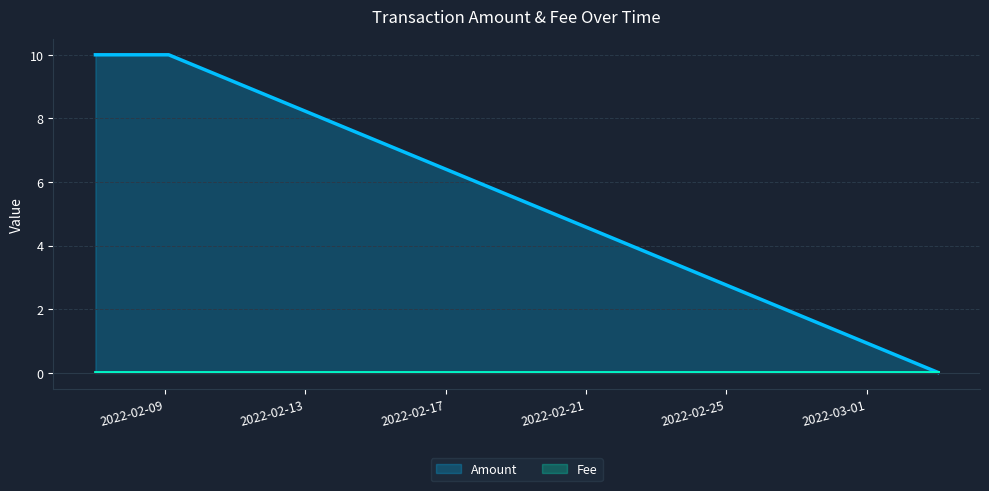

The value at 2022-03-03 00:48:33 is 0.0. True or false?

False